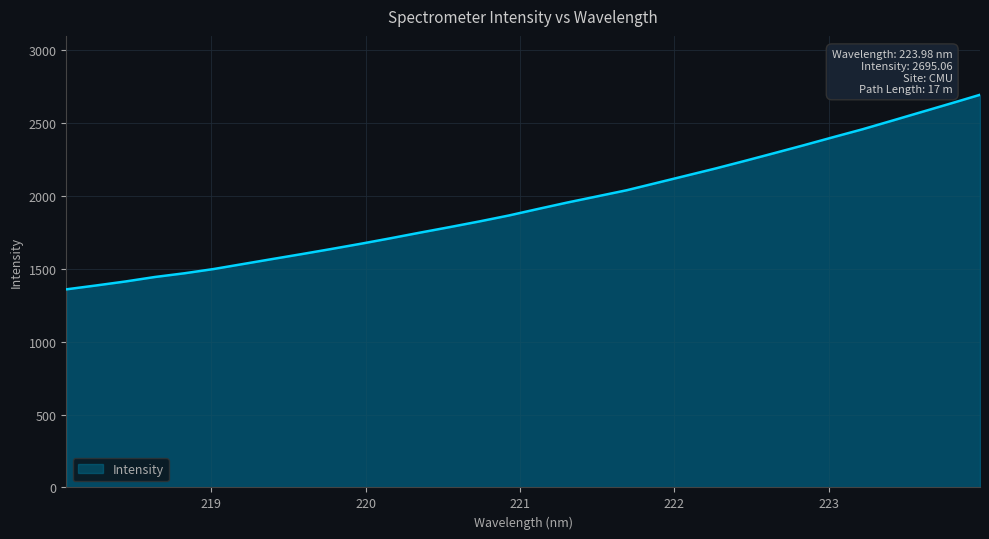

What is the greatest value displayed?

2695.1